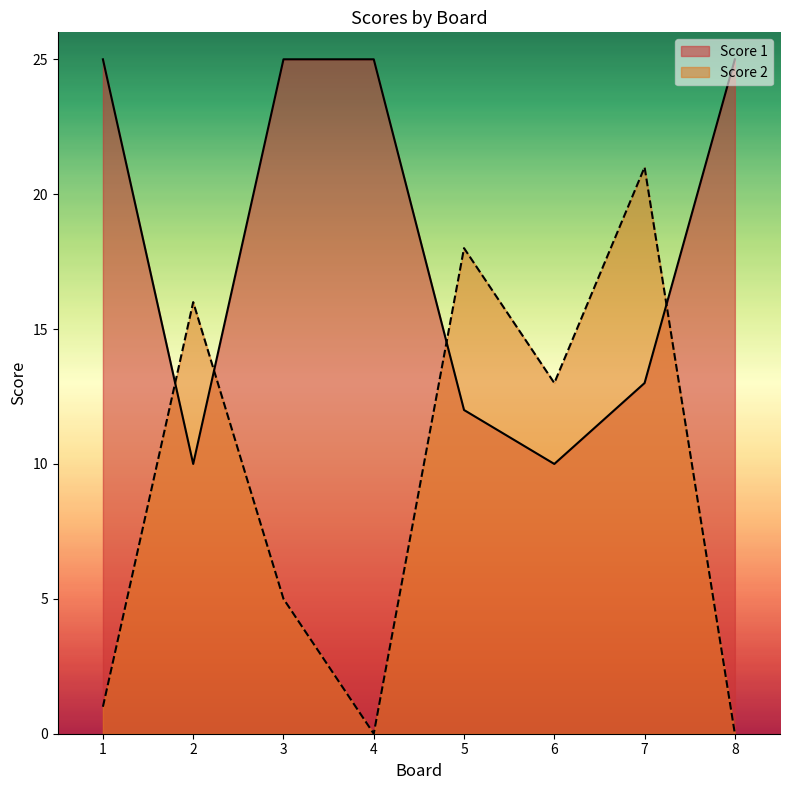

What is the total value across all series at 6?

23